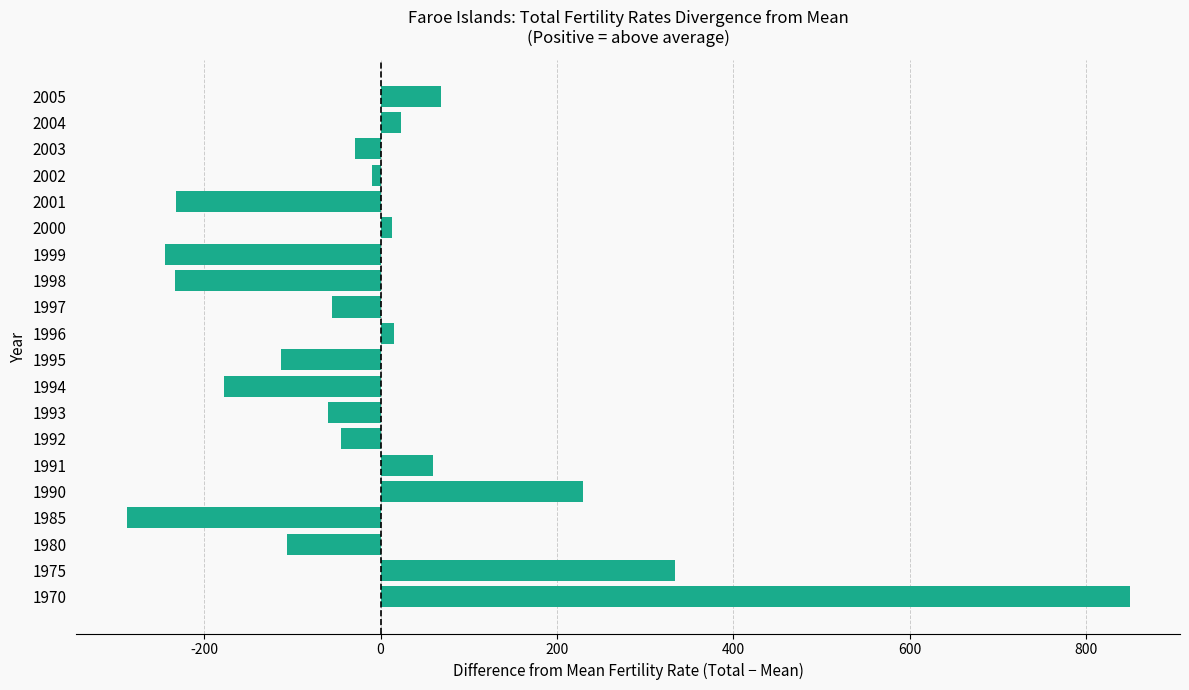

What is the difference between the maximum and minimum values?

1137.1